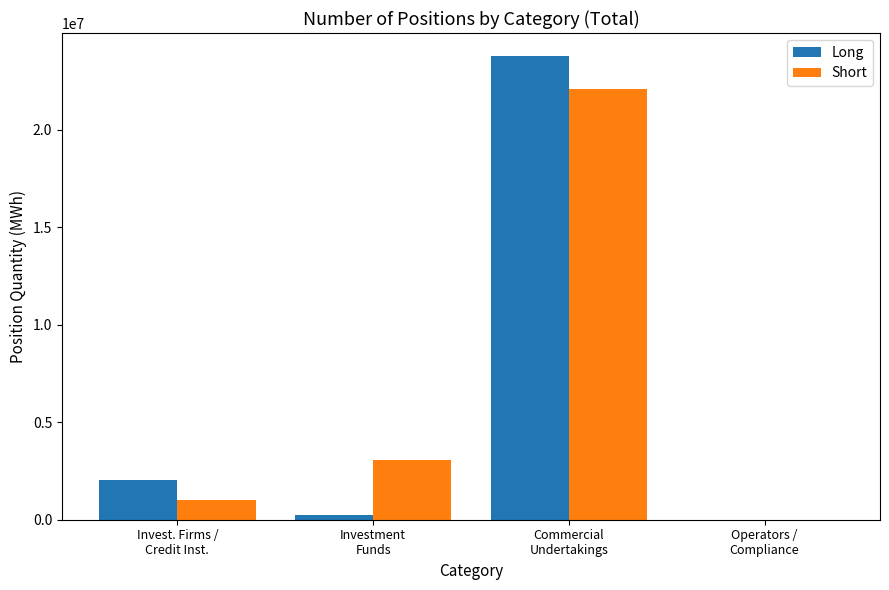

How many categories are shown in the chart?

4